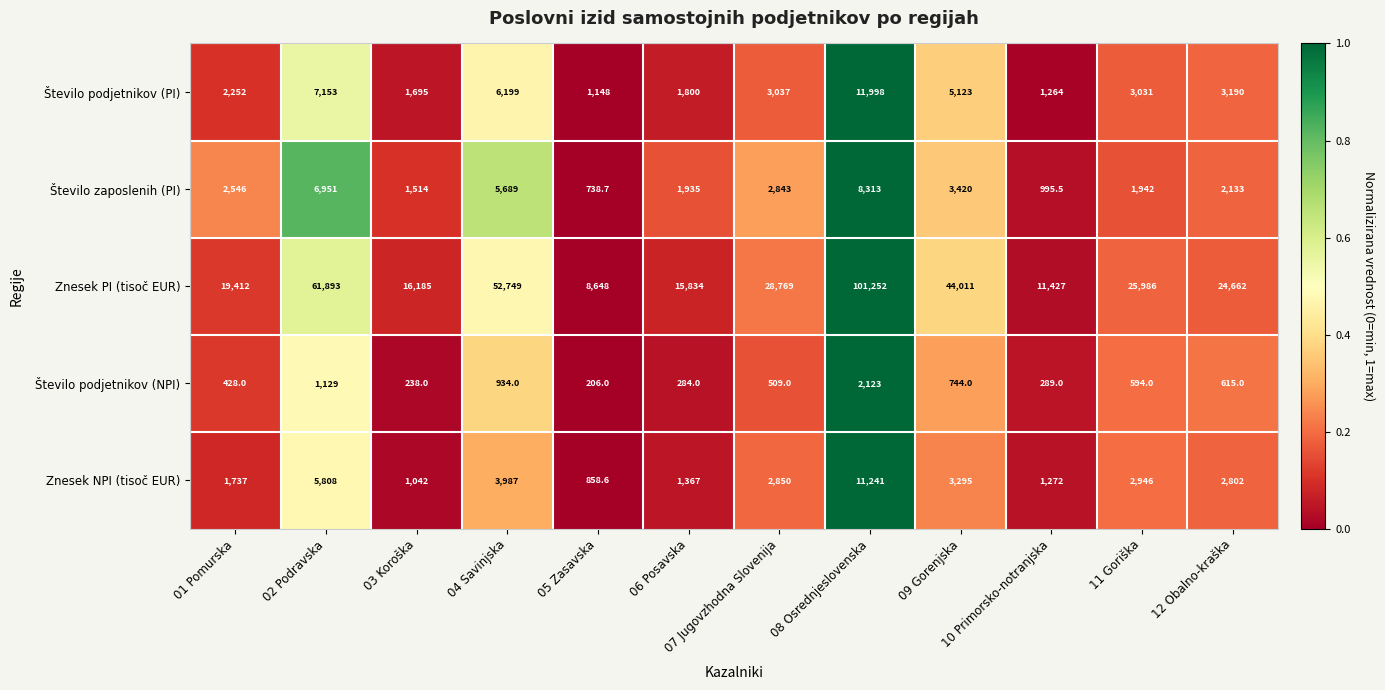

What is the difference between the second highest and minimum values in the Število podjetnikov (NPI) series?

923.0